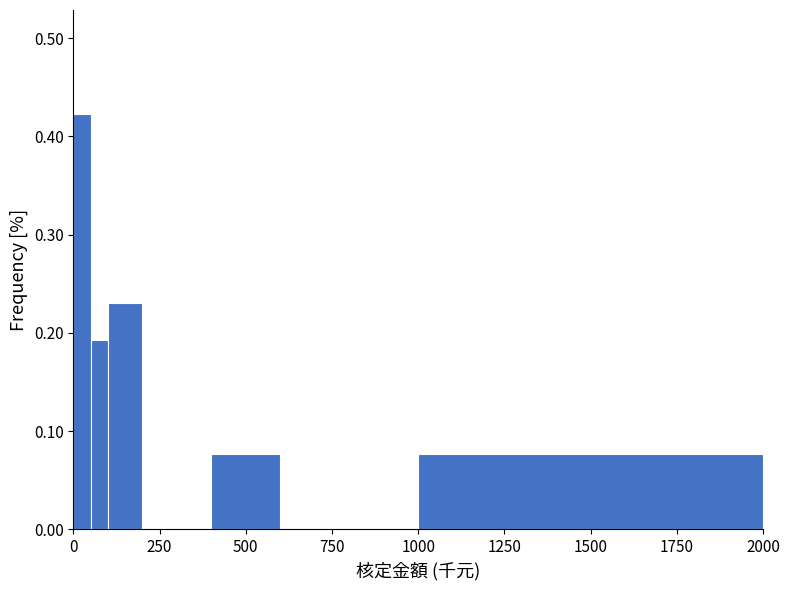

Read against the x-axis, roughly where is the centre of the tallest bar?

50